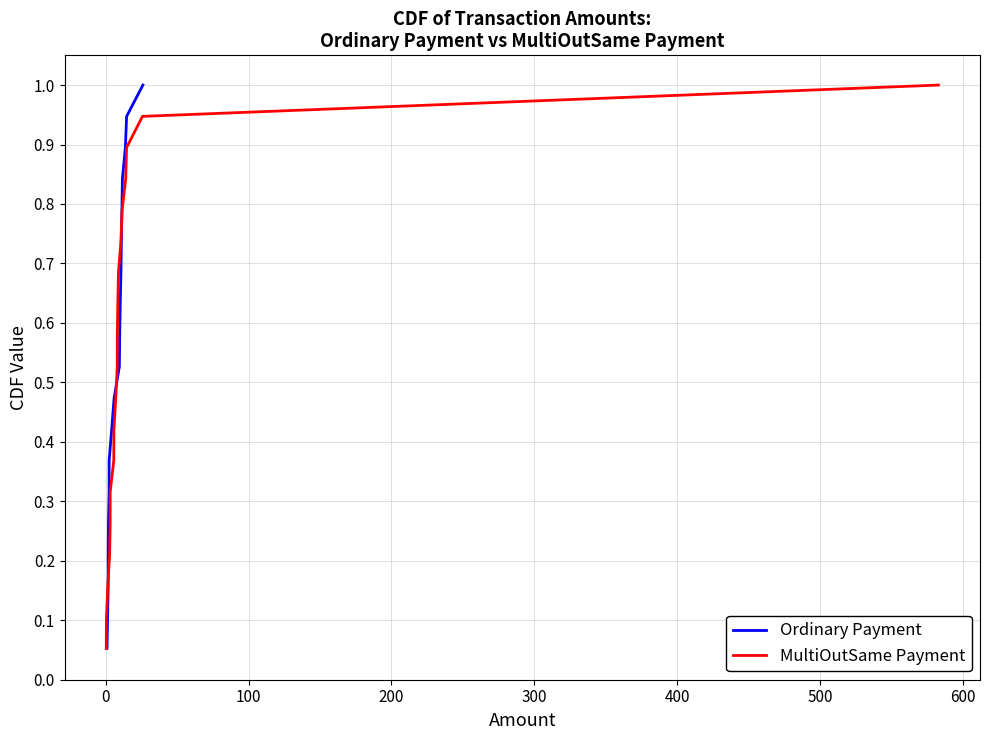

What is the label of the 5th point from the left?

300